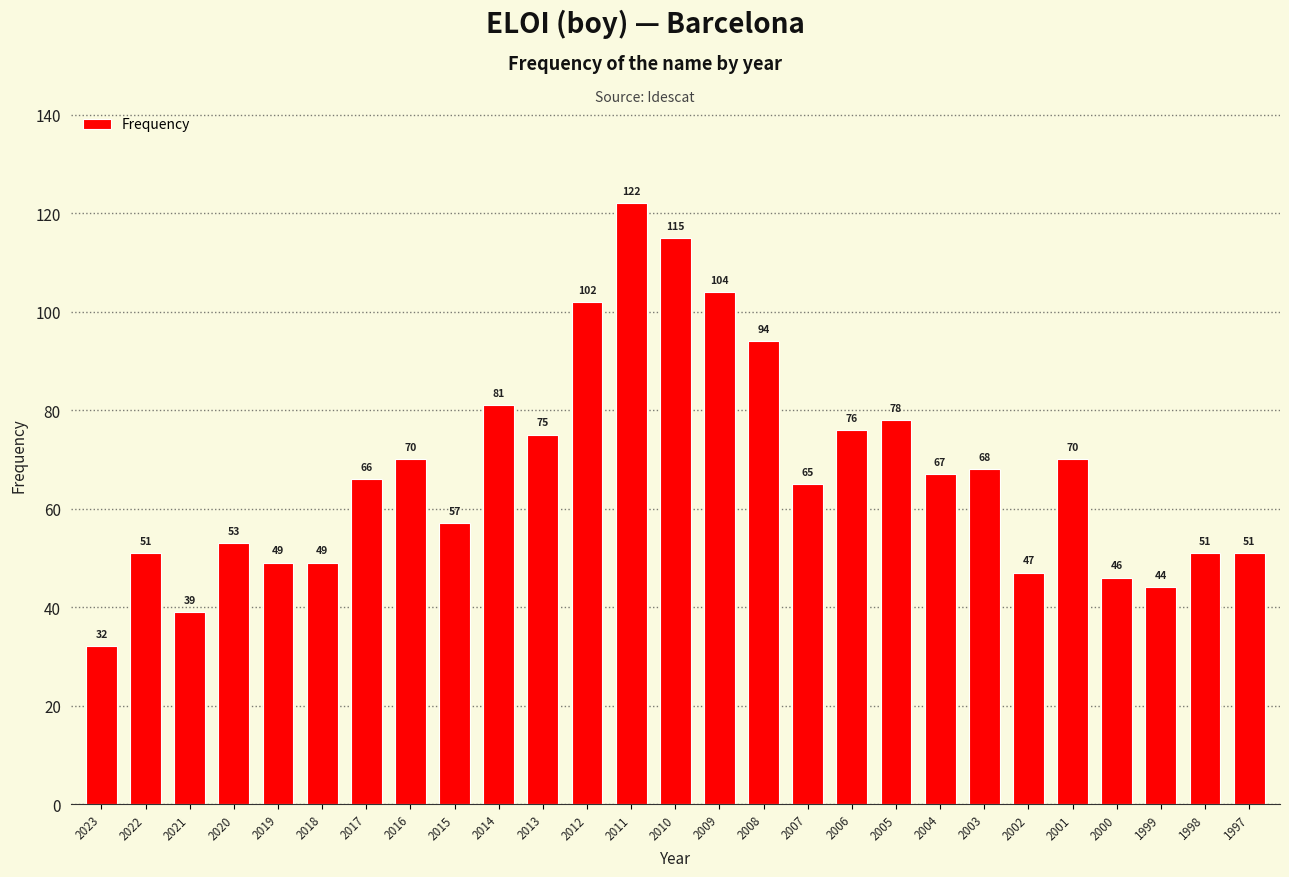

Which has a higher value, 2014 or 2002?

2014